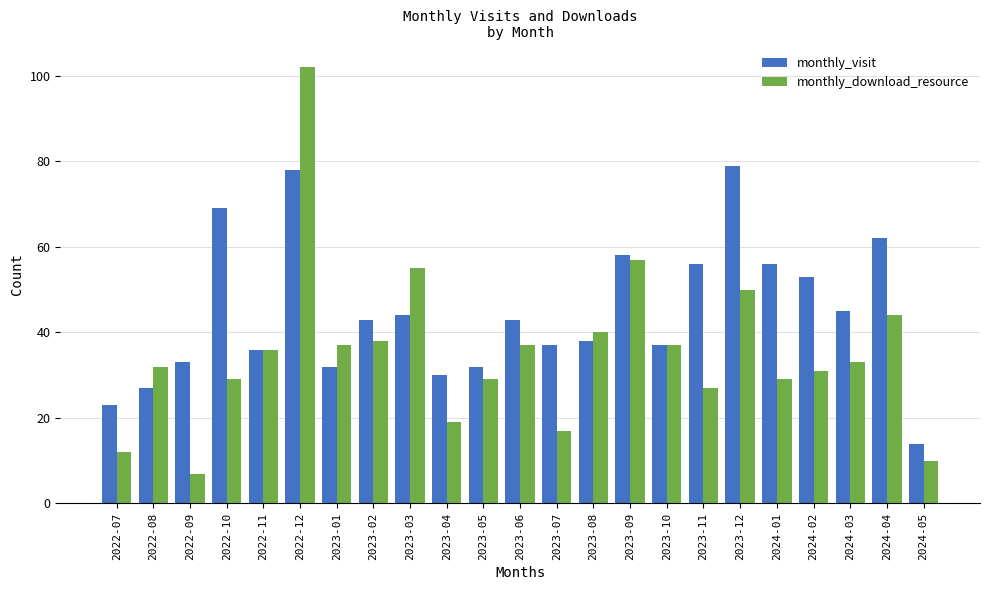

How many categories are shown in the chart?

23